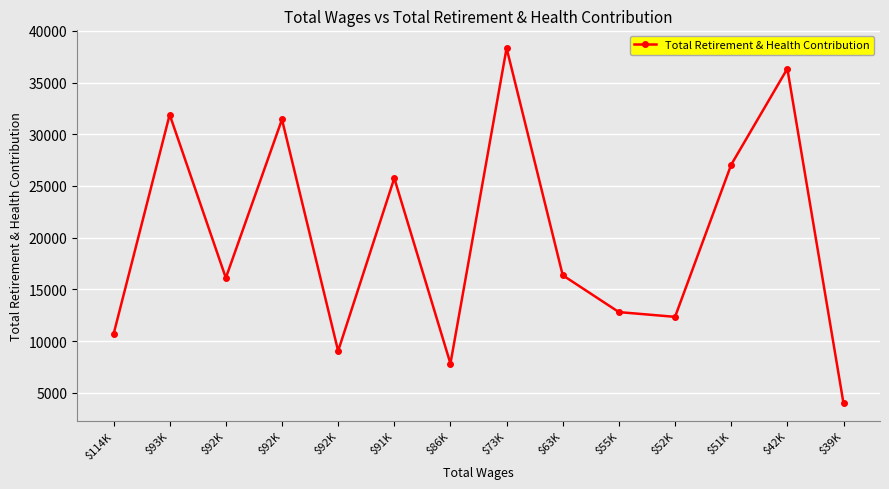

Reading left to right, list all the values displayed in this chart.

$114K=10650	$93K=31901	$92K=16110	$92K=31439	$92K=9042	$91K=25754	$86K=7820	$73K=38338	$63K=16365	$55K=12802	$52K=12342	$51K=27059	$42K=36348	$39K=3984